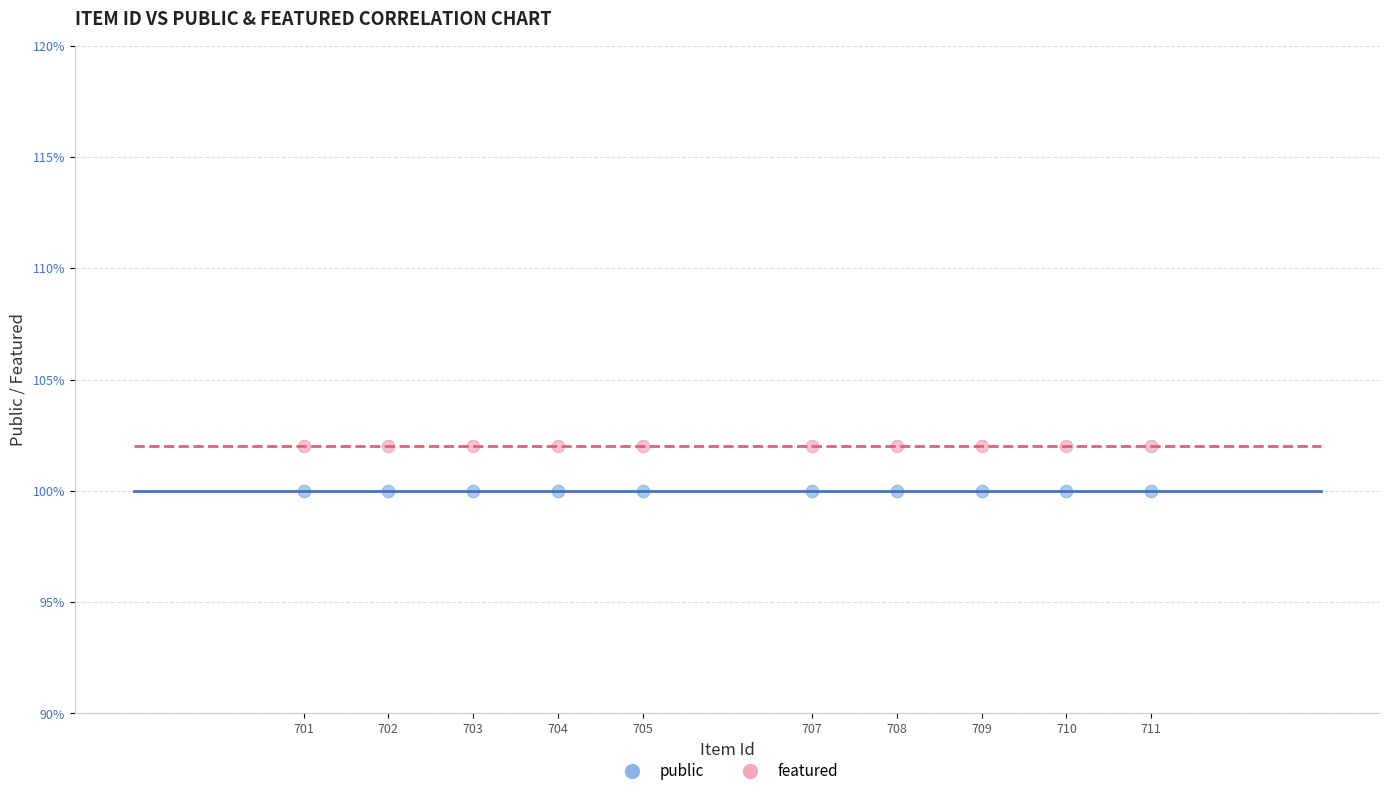

Which series contains the highest Y value?

featured